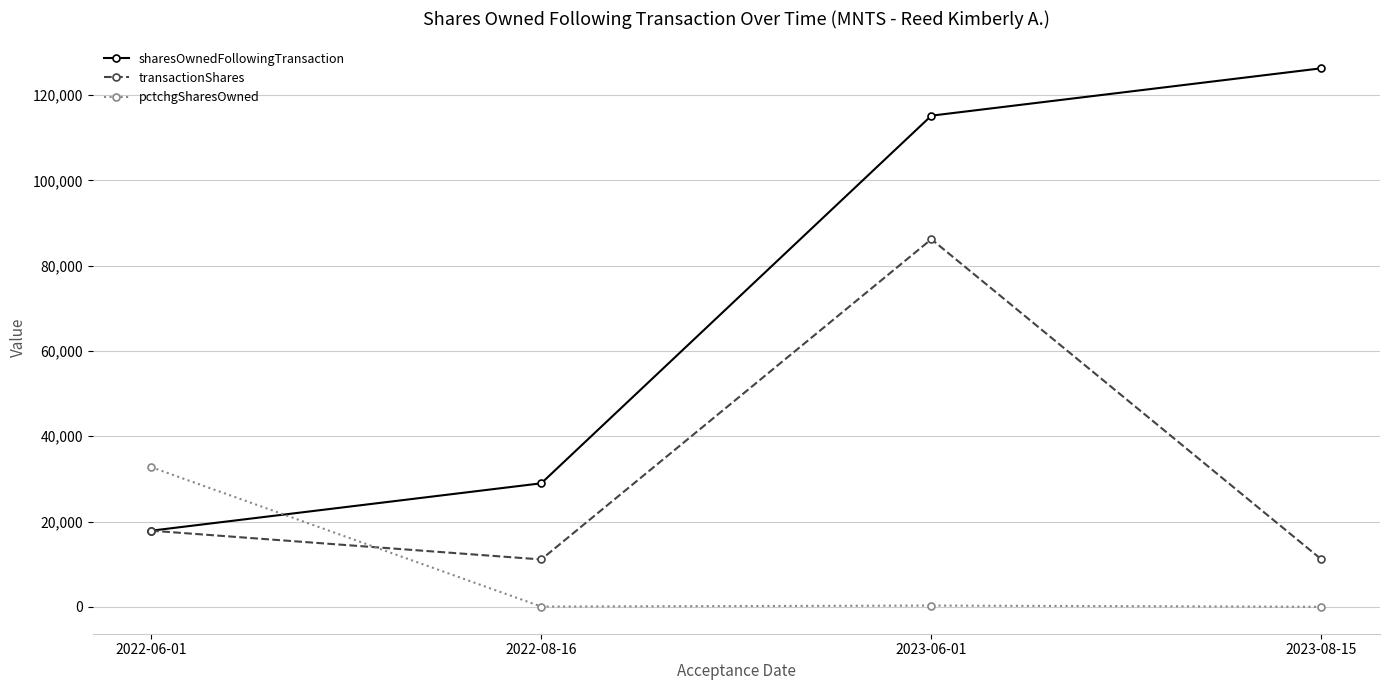

Between 2022-06-01 and 2023-08-15, which series saw the biggest shift?

sharesOwnedFollowingTransaction